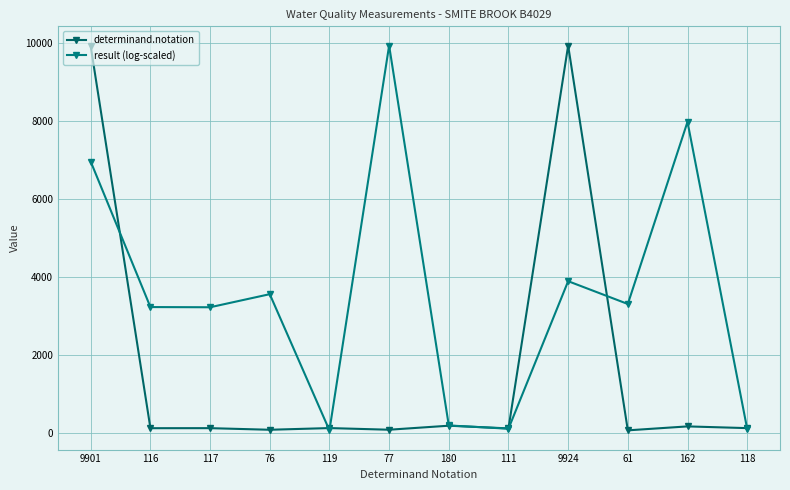

Reading left to right, transcribe all the data shown in this chart.

determinand.notation: 9901=9901.0	116=116.0	117=117.0	76=76.0	119=119.0	77=77.0	180=180.0	111=111.0	9924=9924.0	61=61.0	162=162.0	118=118.0
result (log-scaled): 9901=6948.4	116=3221.0	117=3216.1	76=3551.5	119=61.0	77=9924.0	180=186.1	111=102.9	9924=3884.3	61=3299.9	162=7968.4	118=98.7